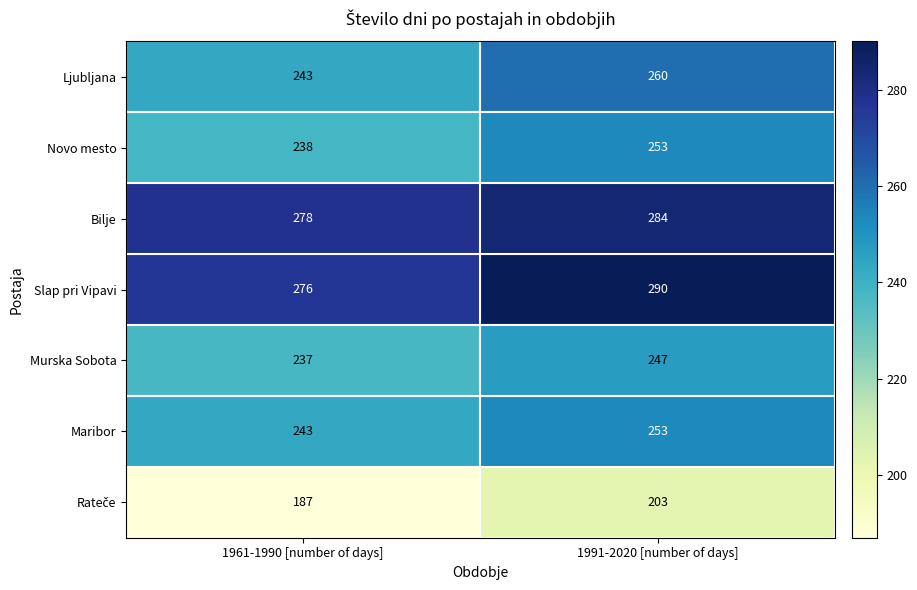

Rank the categories by Bilje value from highest to lowest.

1991-2020 [number of days], 1961-1990 [number of days]